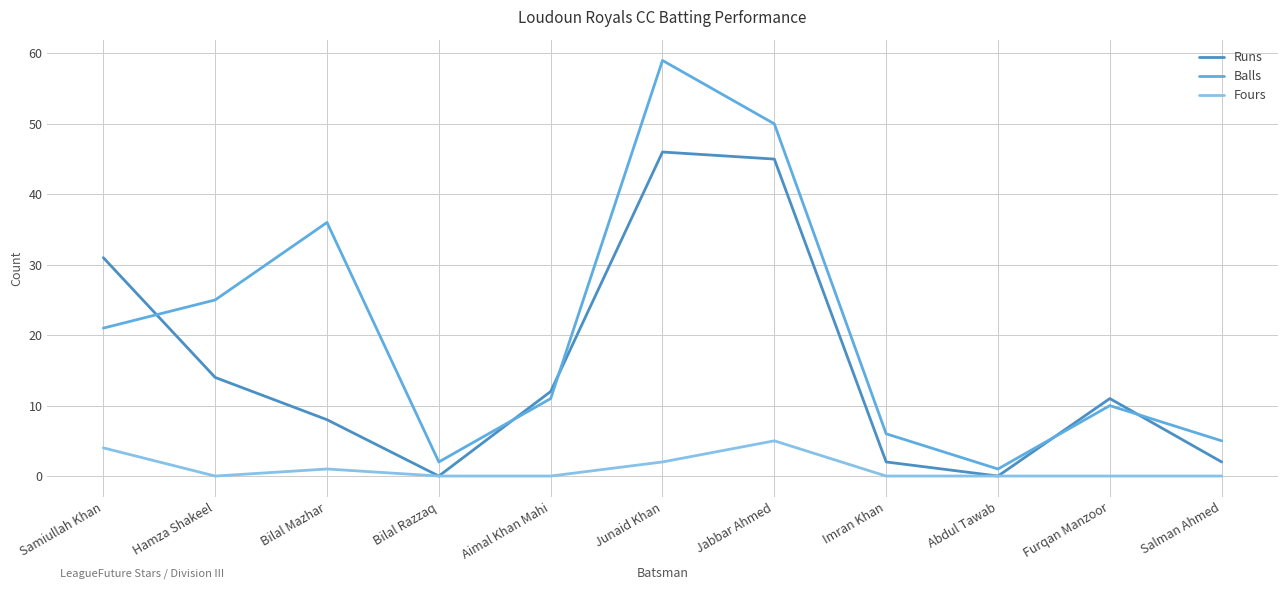

What position from the right is Jabbar Ahmed?

5